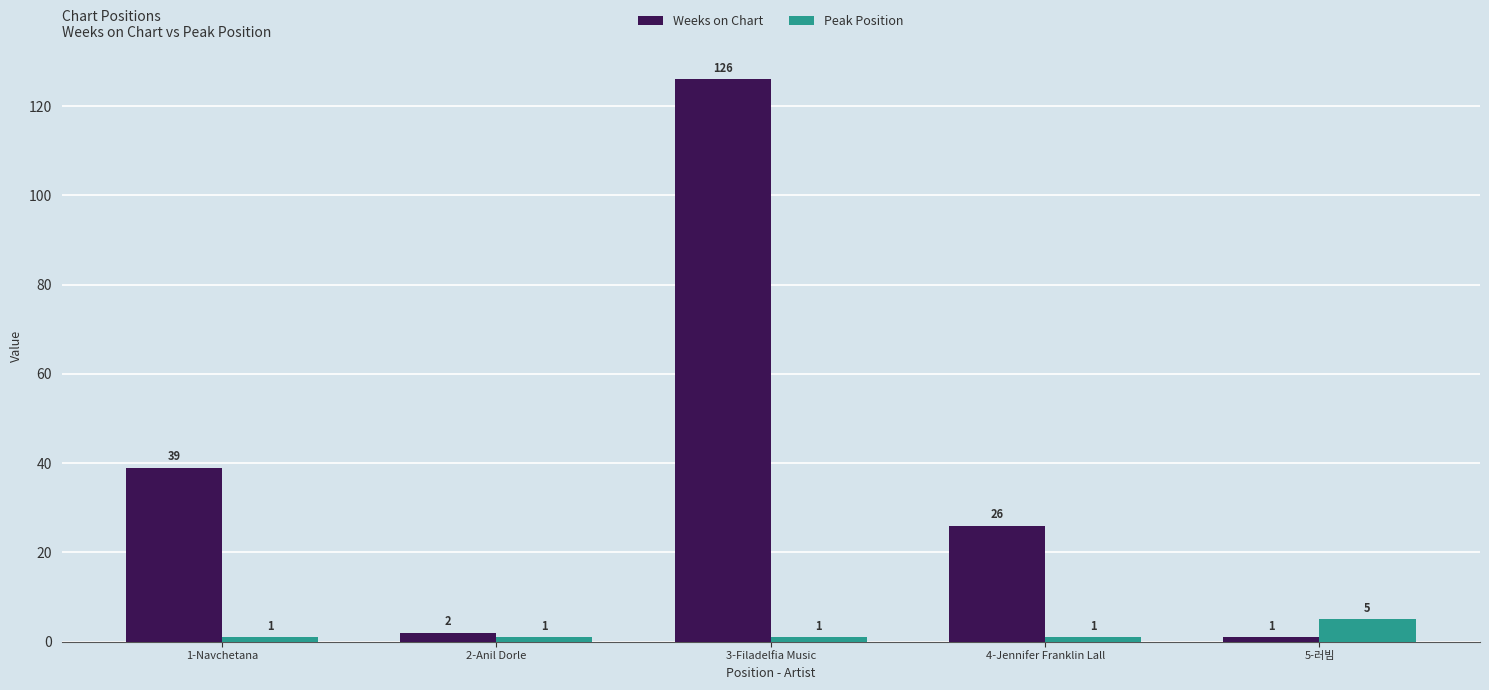

At which label does Peak Position reach its peak?

5-러빔